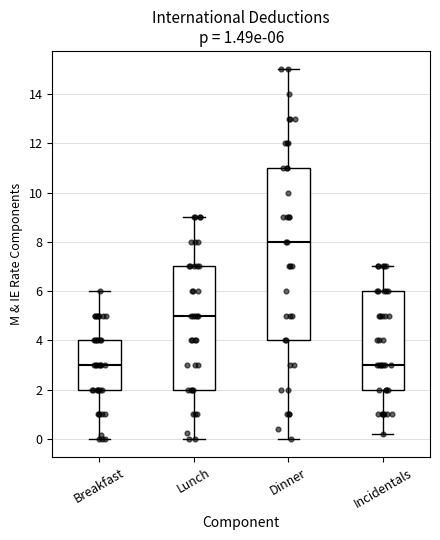

Comparing the boxes themselves (not the whiskers), which one is the tallest?

Dinner